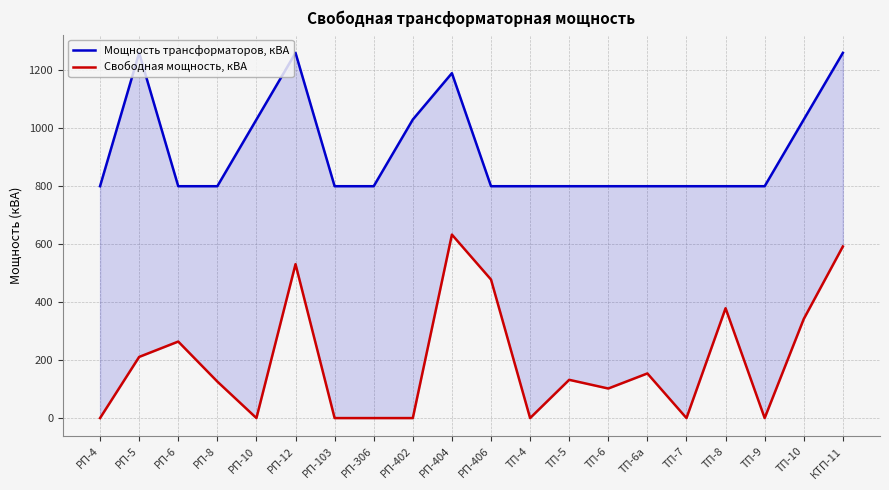

At which label is Мощность трансформаторов, кВА closest to 1030?

РП-10